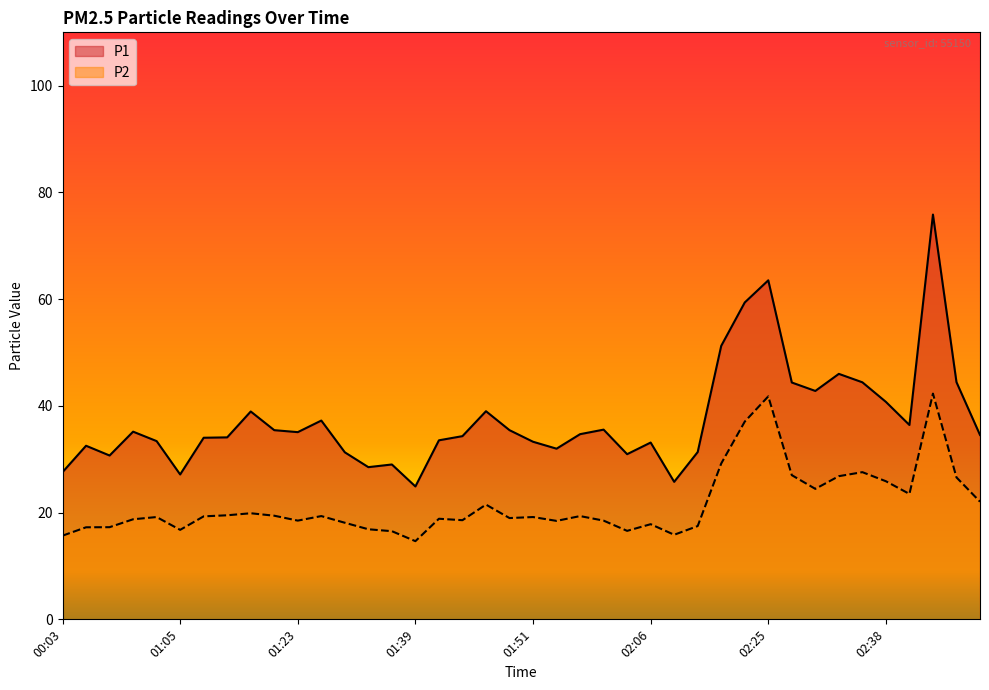

What are all the series names shown in the legend?

P1, P2